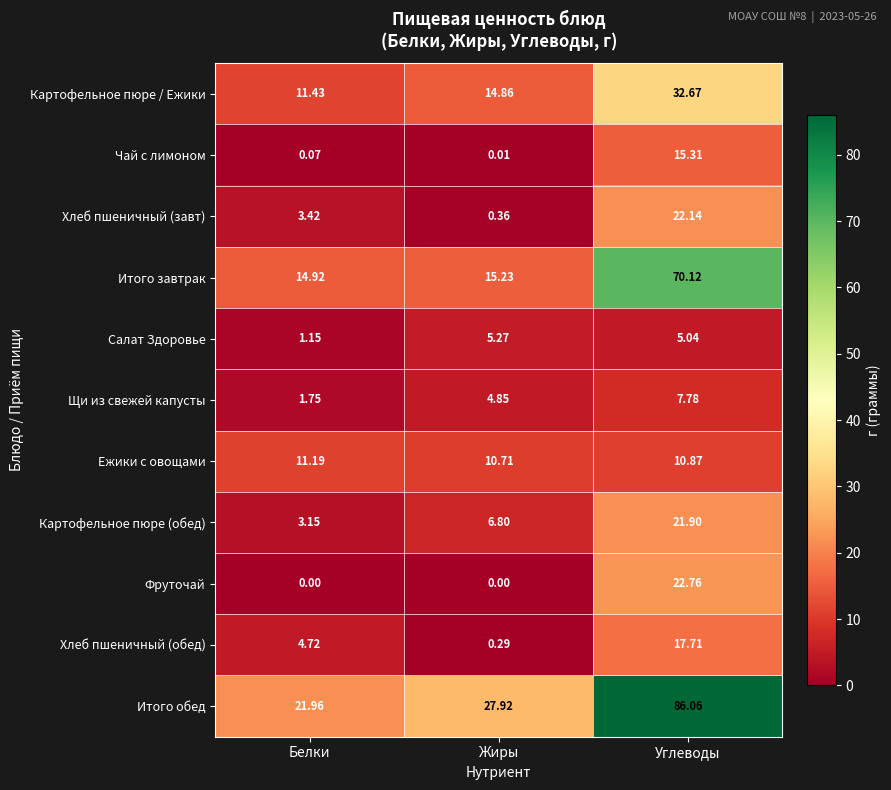

What is the total value across all series at Белки?

73.8